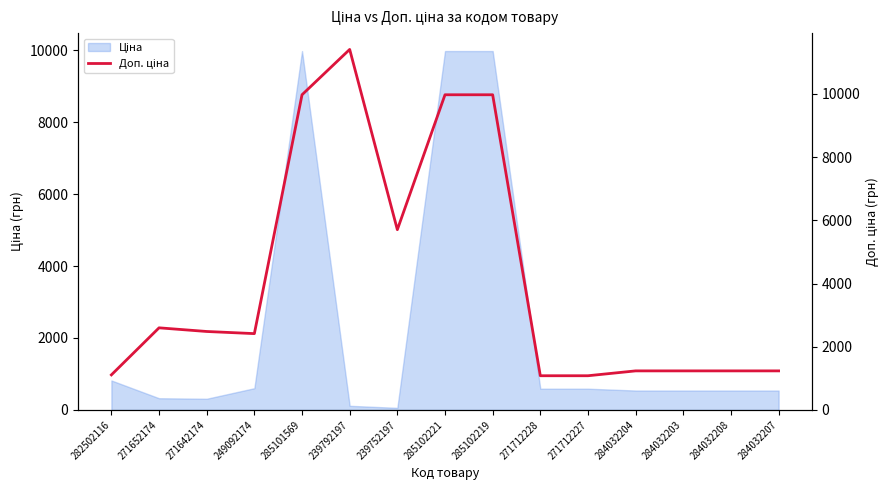

How many points are higher than both their immediate neighbors (excluding endpoints)?

2